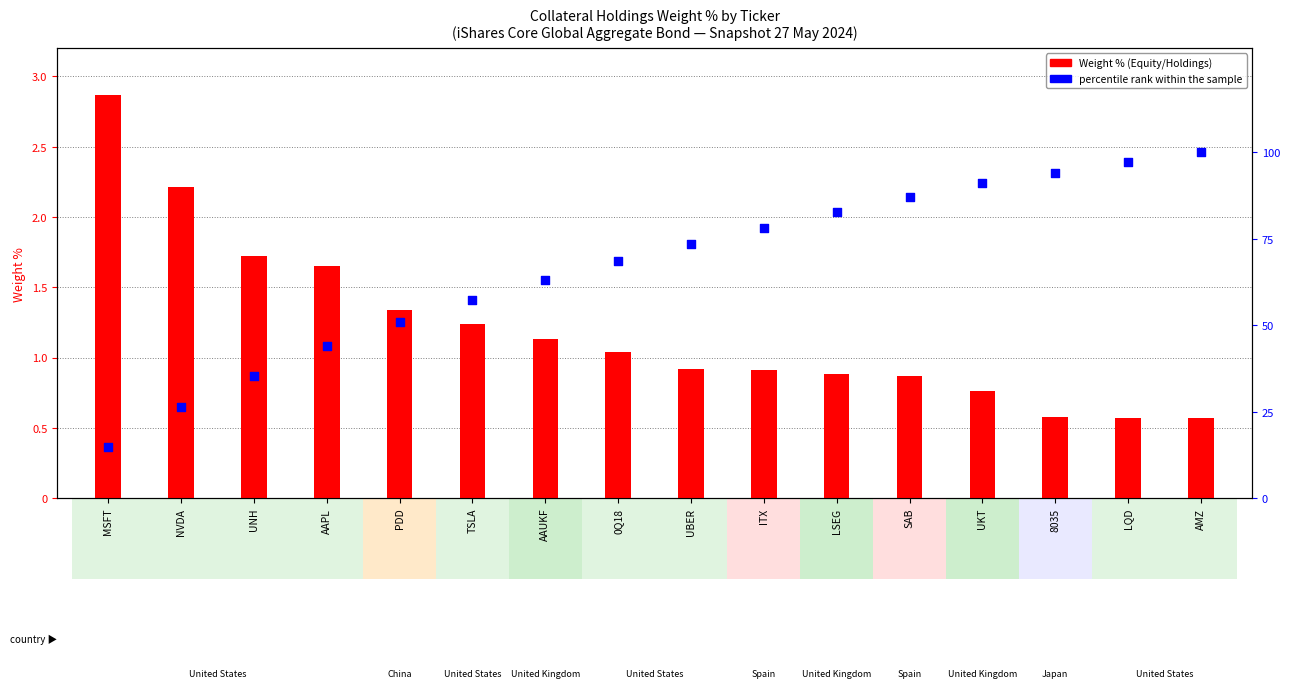

What is the change in value from ITX to SAB?

+9.1